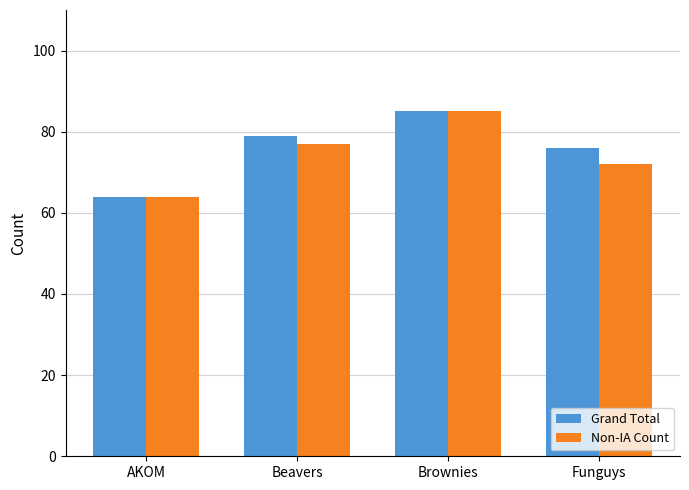

Is it true that Grand Total equals 85 at Brownies?

True